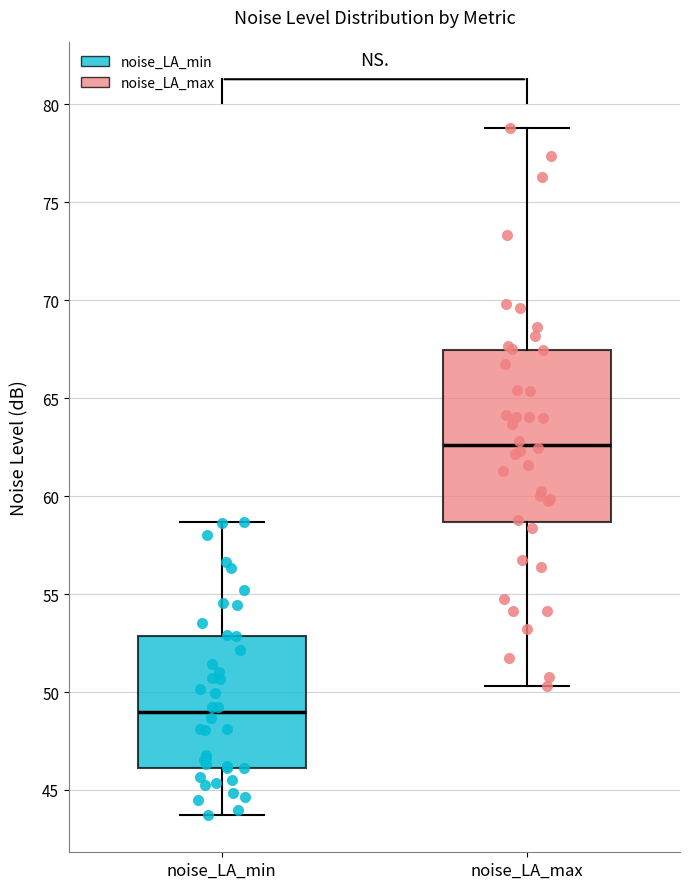

Comparing the boxes themselves (not the whiskers), which one is the tallest?

noise_LA_max